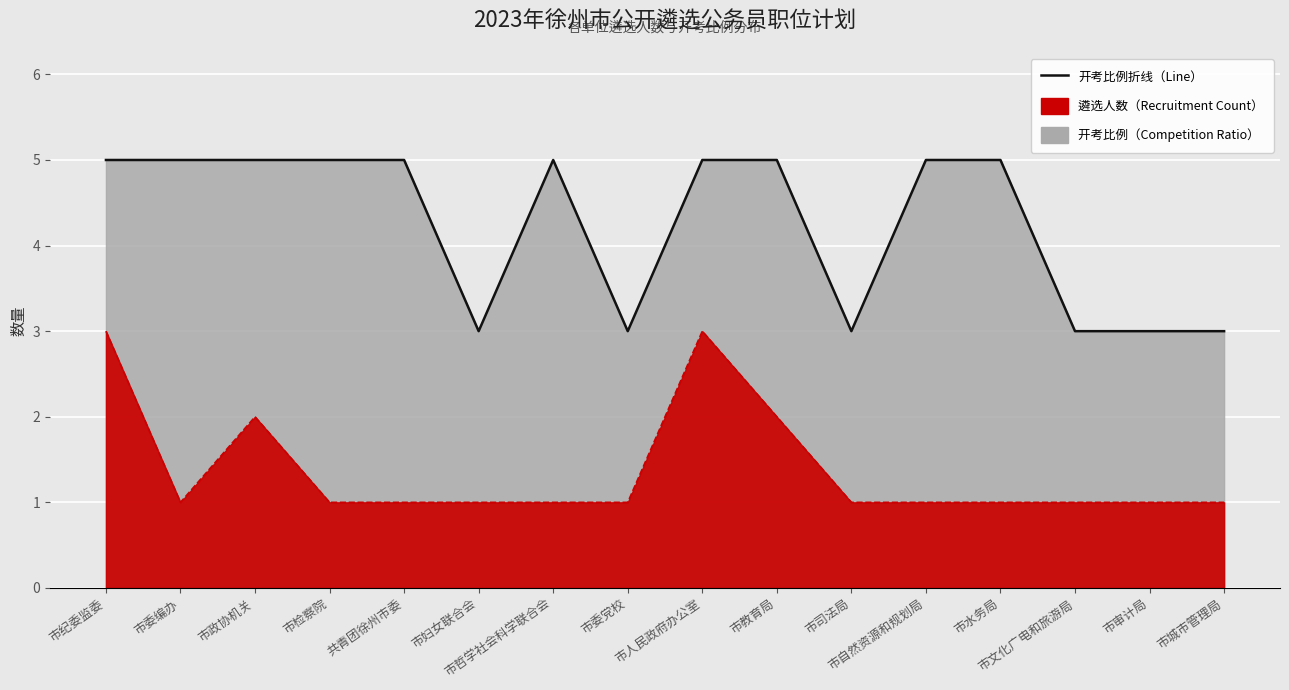

What is the minimum value for 开考比例折线?

3